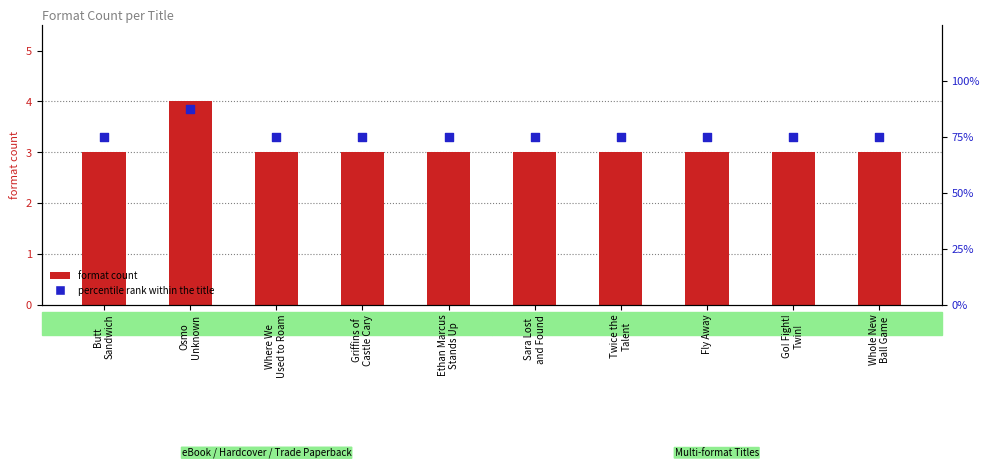

At how many categories does at least one series exceed 9?

10